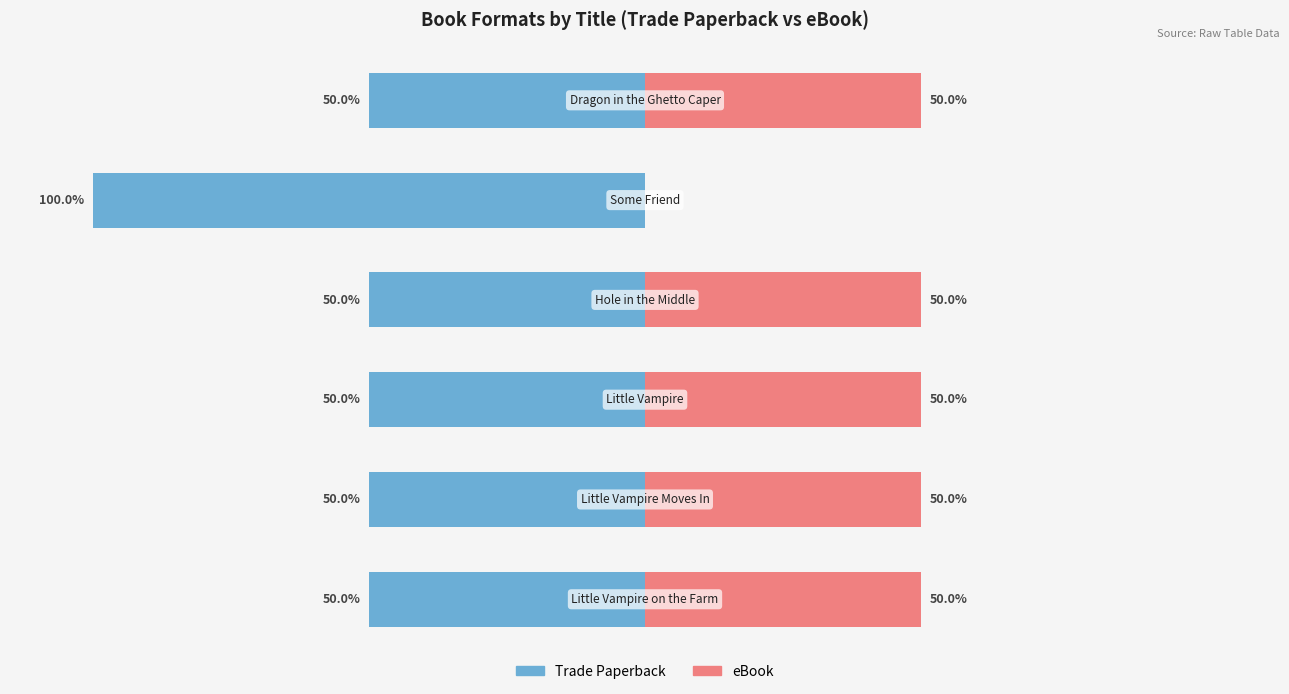

How many bars are there in each group?

2